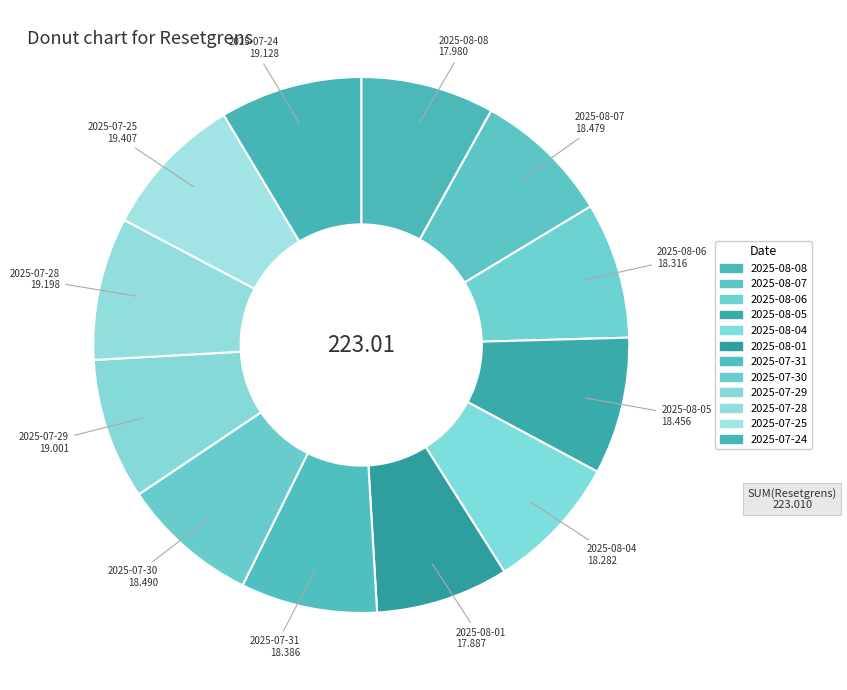

To the nearest percent, what is the average slice percentage?

8%